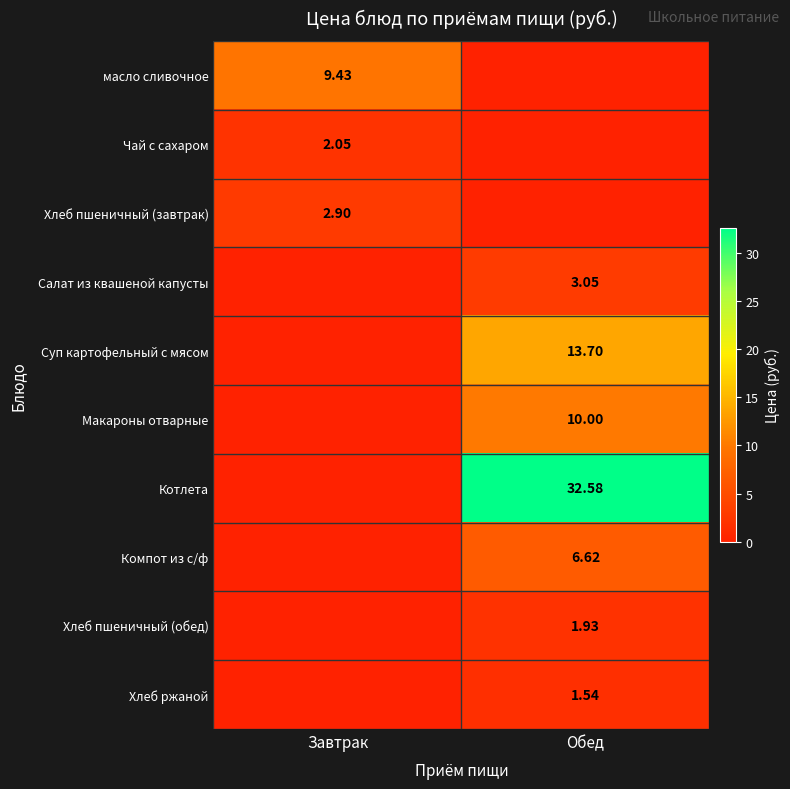

Is it true that Хлеб пшеничный (обед) equals -1.1 at Завтрак?

False